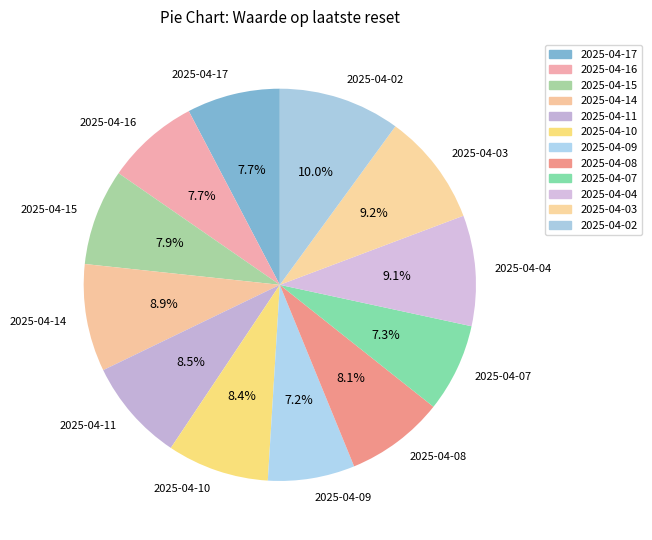

The 2025-04-09 slice represents 20% of the pie. True or false?

False